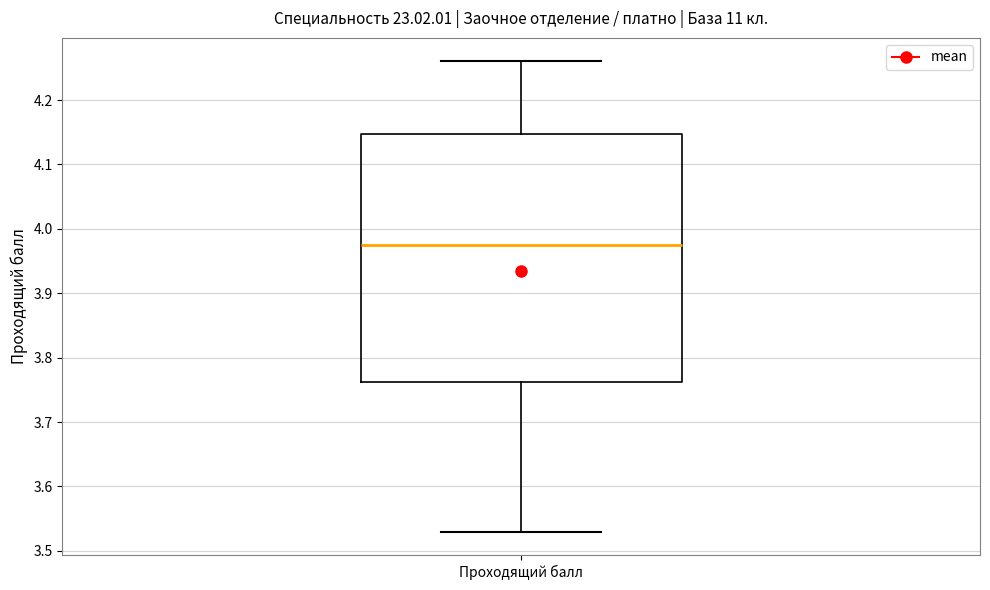

Where does the upper whisker of the box for Проходящий балл end on the y-axis? The values are not printed on the chart, so give them approximately, as read against the axis.

4.26